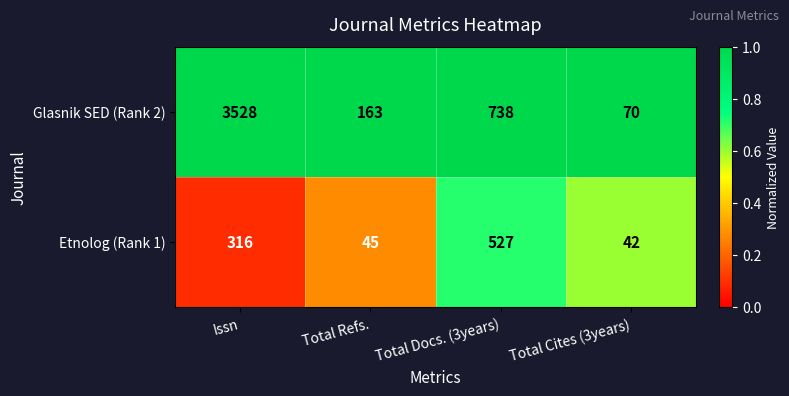

List the series in order of their peak value, lowest first.

Etnolog (Rank 1), Glasnik SED (Rank 2)